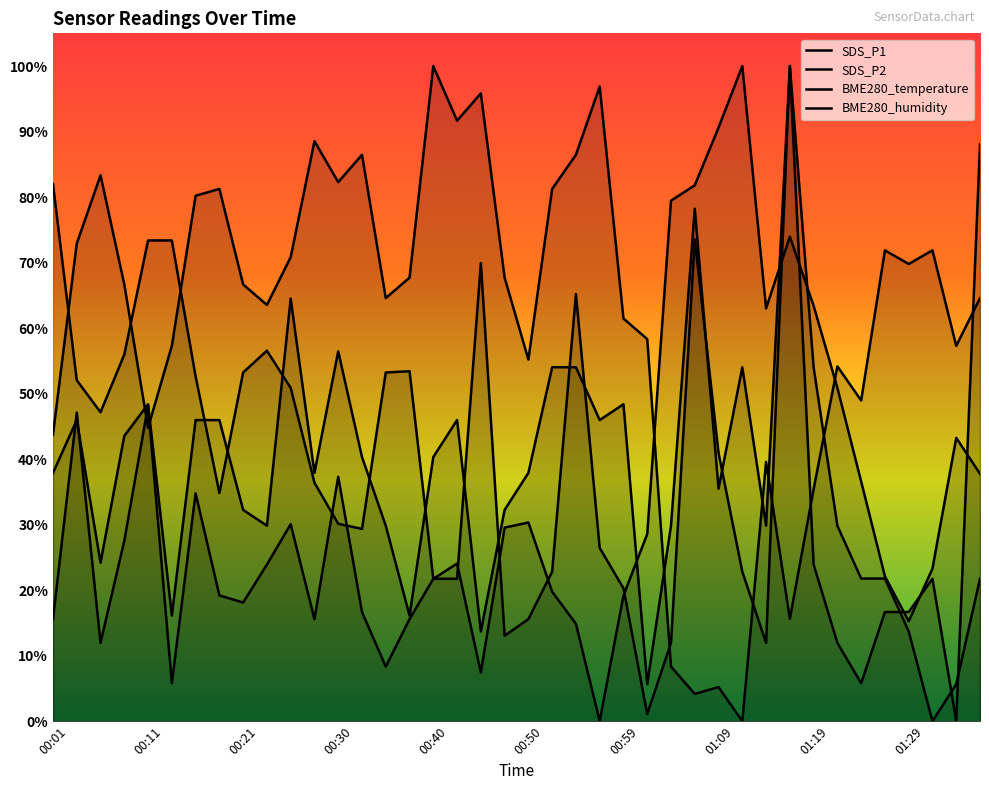

Is it true that BME280_temperature equals 0.9 at 00:28?

True